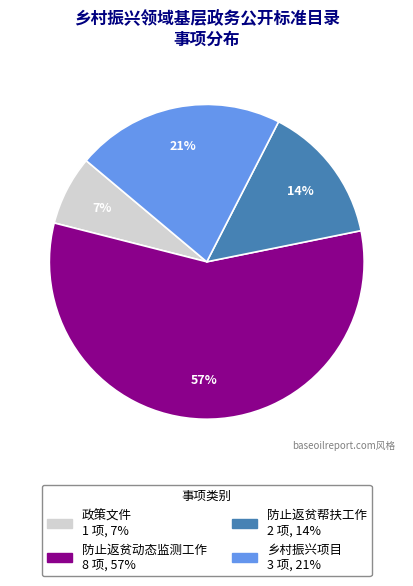

Is it true that 乡村振兴项目 is 9% of the pie?

False